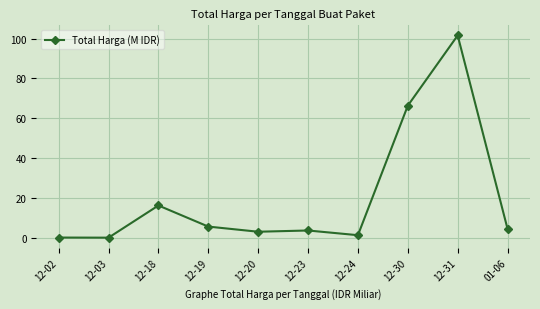

What is the change in value from 12-23 to 12-30?

+62.5